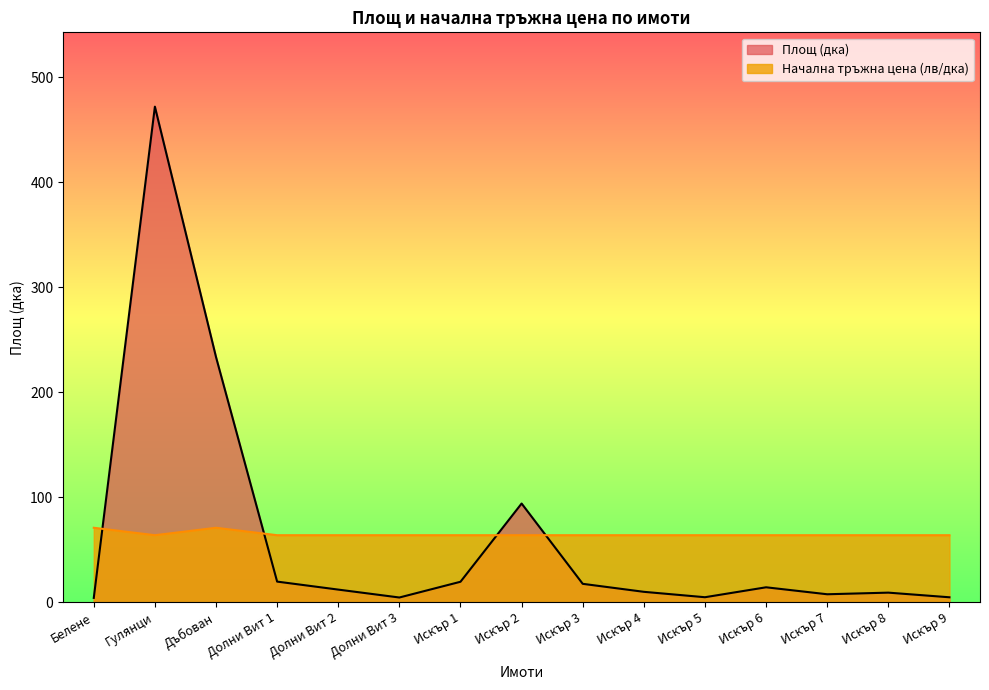

What is the lowest value of the Начална тръжна цена (лв/дка) series?

63.7